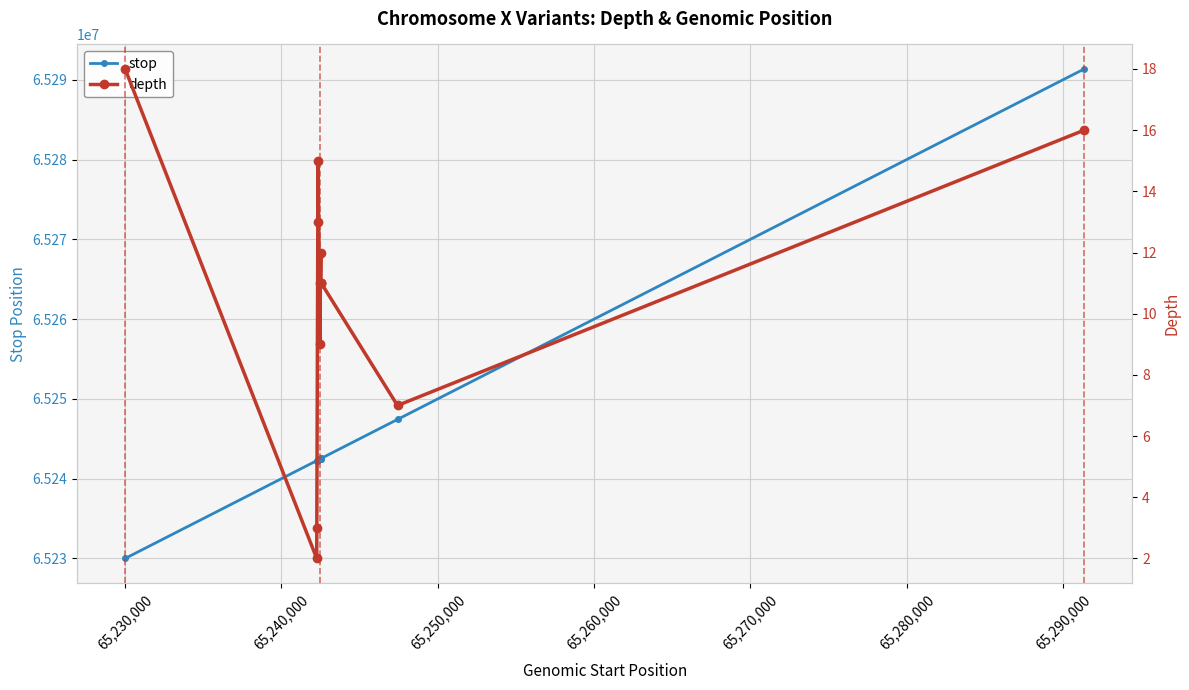

True or false: depth and stop cross at least once.

False